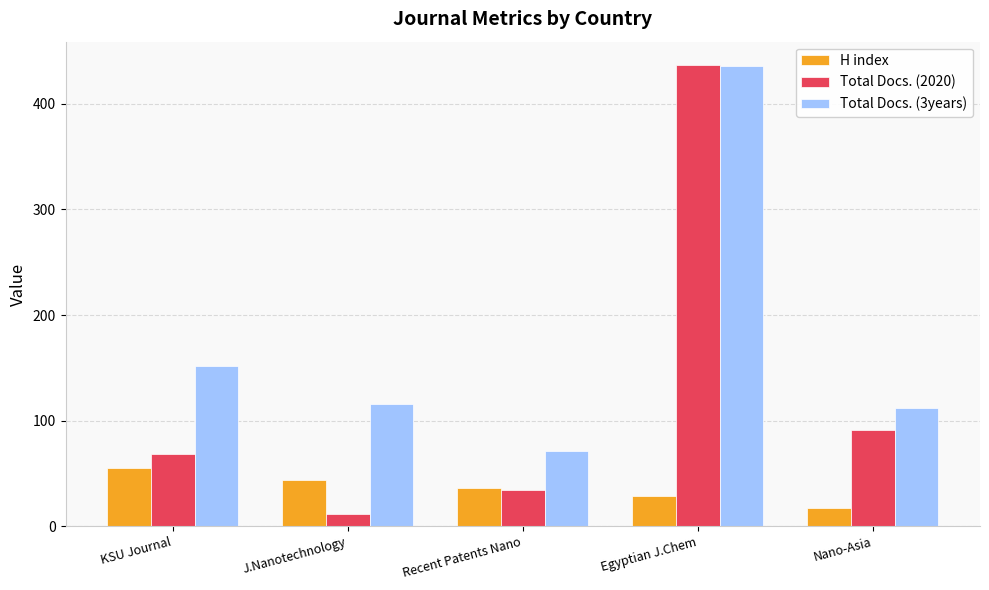

What is the label of the 5th bar from the right?

KSU Journal